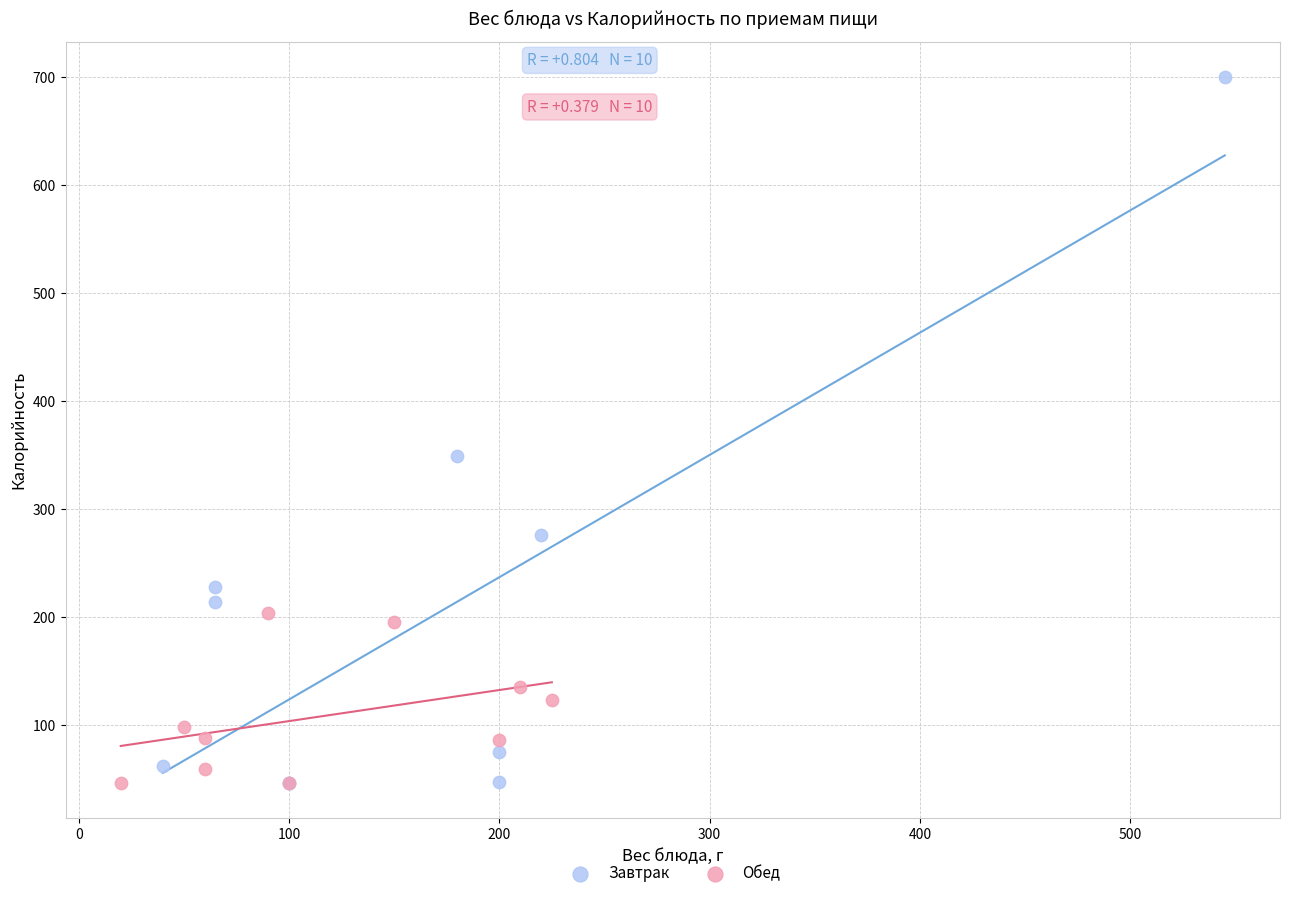

Which series has the largest Y range (max minus min)?

Завтрак